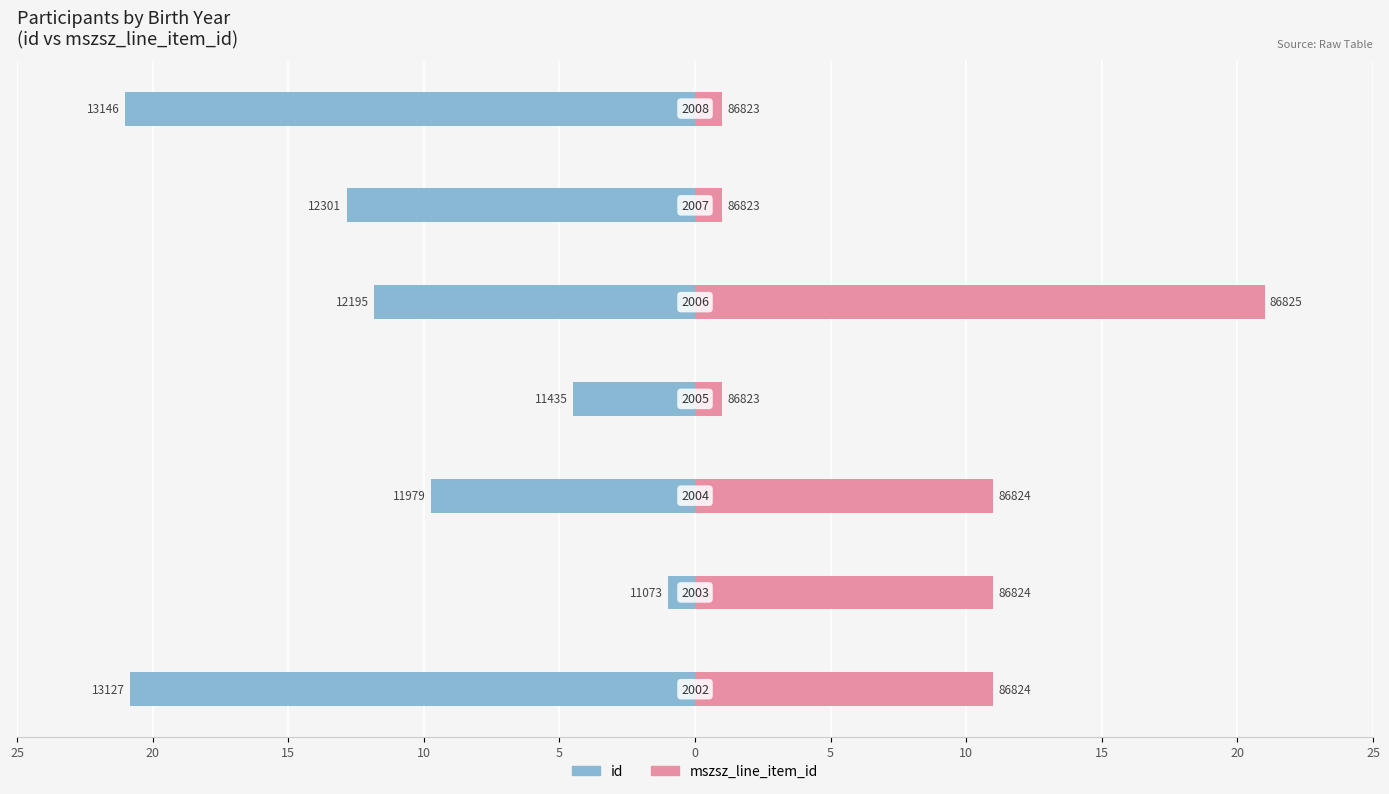

Reading left to right, transcribe all the data shown in this chart.

id: 25=-20.8	20=-1.0	15=-9.7	10=-4.5	5=-11.8	0=-12.8	5=-21.0
mszsz_line_item_id: 25=11.0	20=11.0	15=11.0	10=1.0	5=21.0	0=1.0	5=1.0